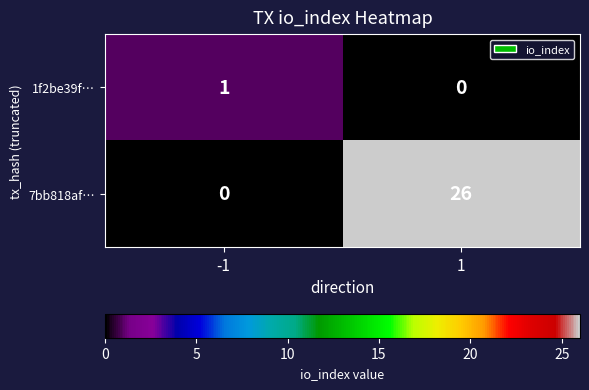

At which category is the sum across all series the highest?

1